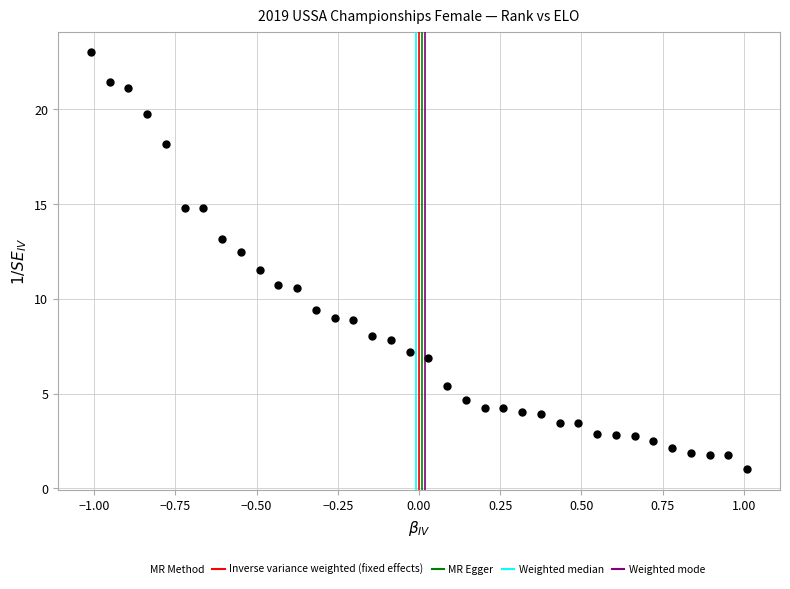

What is the range of Y values (max minus min)?

22.0